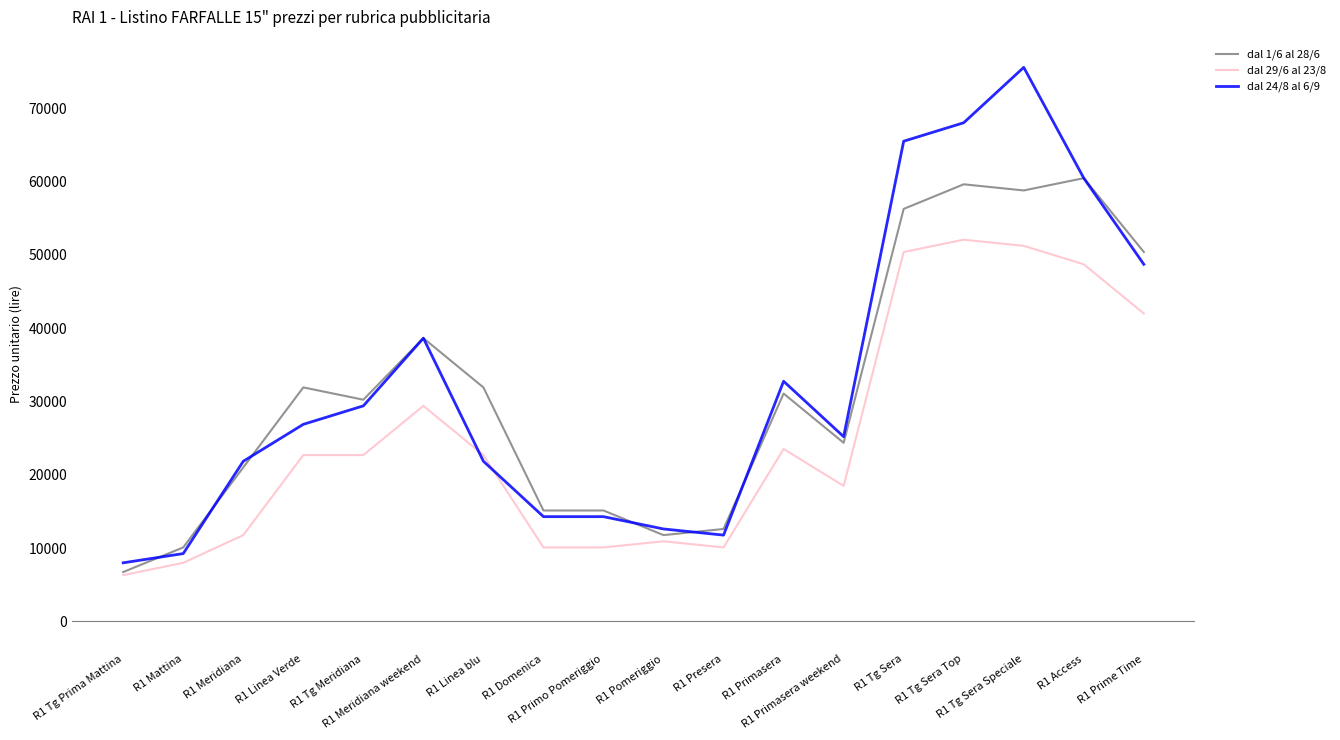

Is it true that dal 24/8 al 6/9 equals 38640 at R1 Meridiana weekend?

True